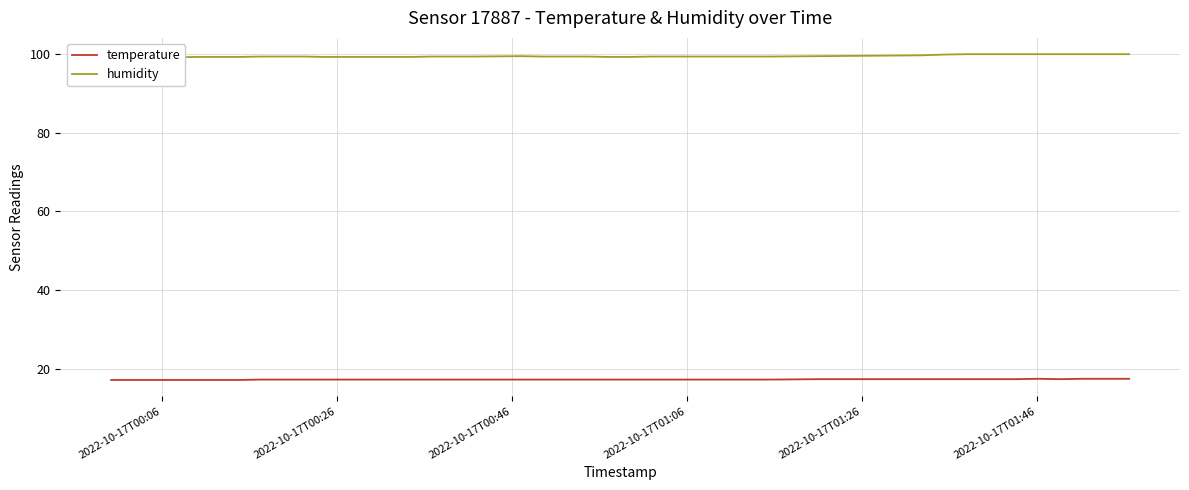

Reading left to right, transcribe all the data shown in this chart.

temperature: 17.2	17.2	17.2	17.2	17.2	17.2	17.2	17.3	17.3	17.3	17.3	17.3	17.3	17.3	17.3	17.3	17.3	17.3	17.3	17.3	17.3	17.3	17.3	17.3	17.3	17.3	17.3	17.3	17.3	17.4	17.4	17.4	17.4	17.4	17.4	17.5	17.4	17.5	17.5	17.5
humidity: 98.9	99.0	99.1	99.1	99.2	99.2	99.2	99.3	99.3	99.3	99.2	99.2	99.2	99.2	99.2	99.3	99.3	99.3	99.4	99.3	99.3	99.3	99.2	99.2	99.3	99.3	99.3	99.3	99.3	99.4	99.6	99.8	99.9	99.9	99.9	99.9	99.9	99.9	99.9	99.9